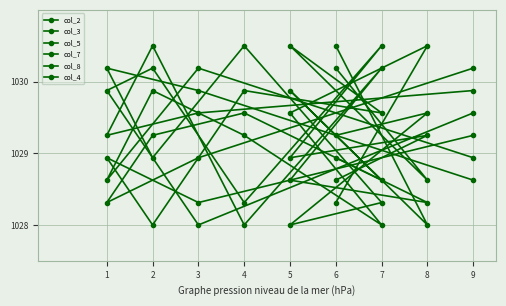

What is the total value across all series at 5?

6175.5